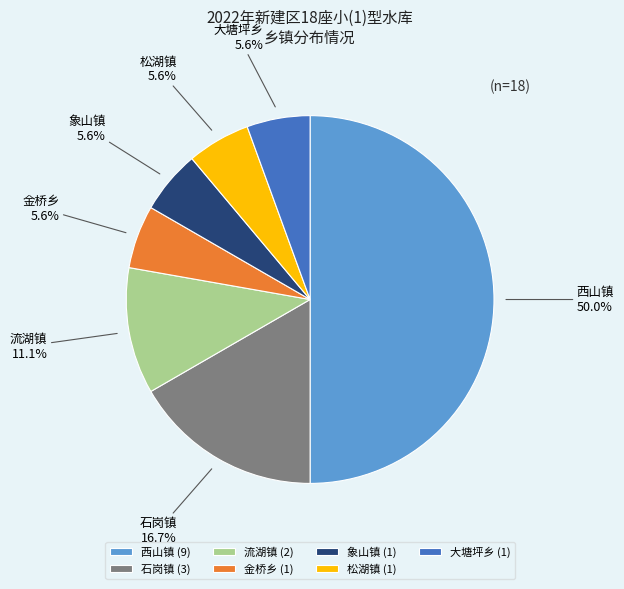

The 松湖镇 slice represents 6% of the pie. True or false?

True